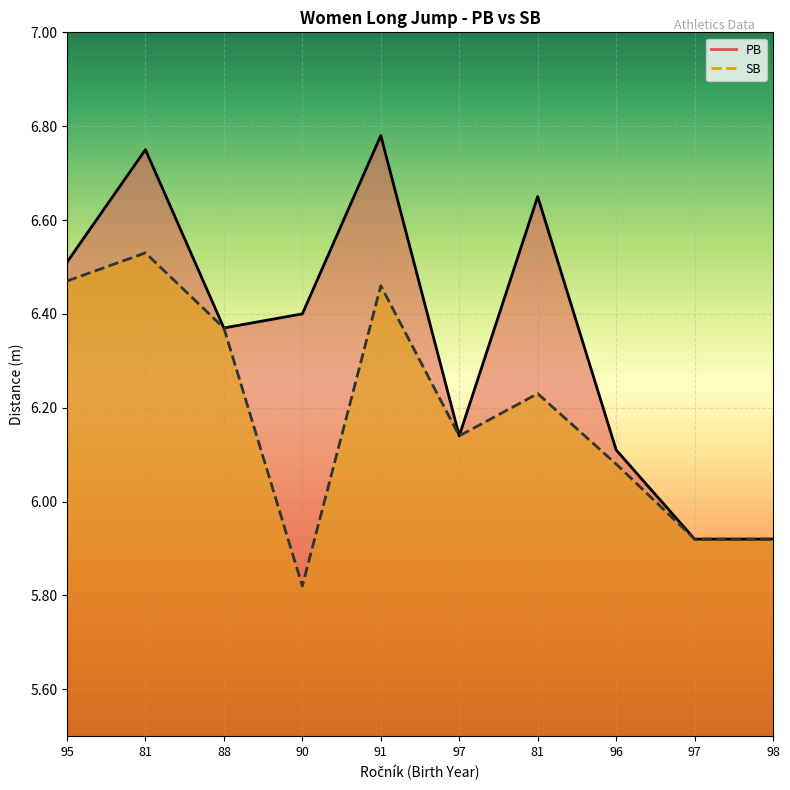

What is the label of the 9th point from the right?

81